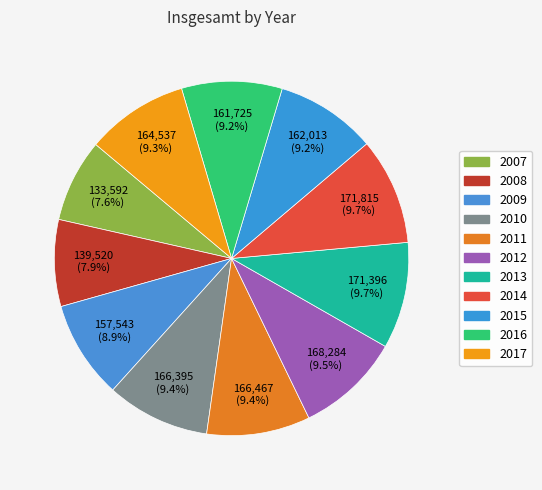

What is the change in value from 2009 to 2015?

+4470